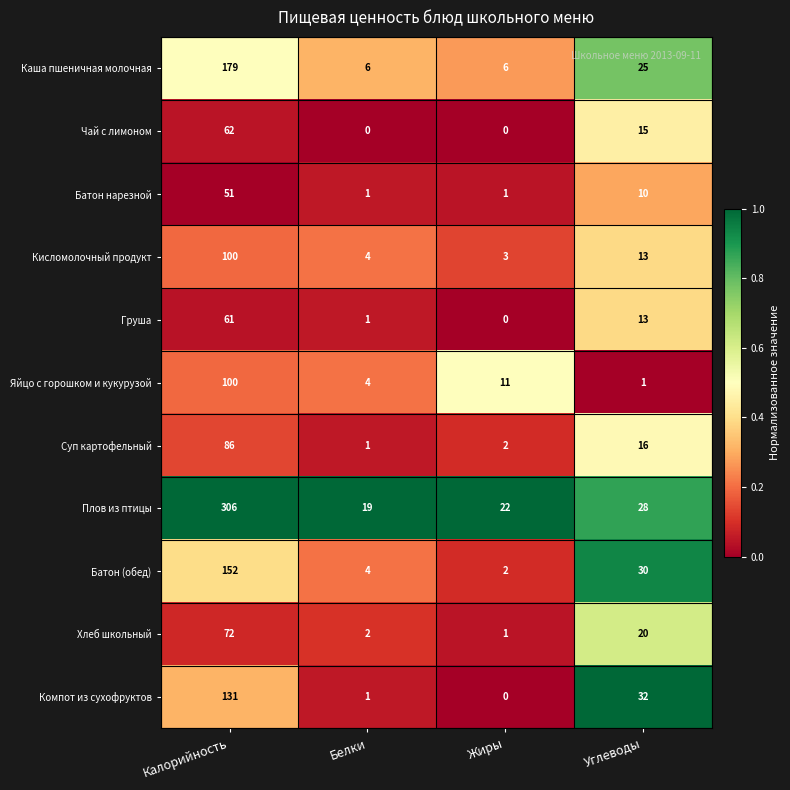

The Каша пшеничная молочная series shows 179 at Калорийность. True or false?

True